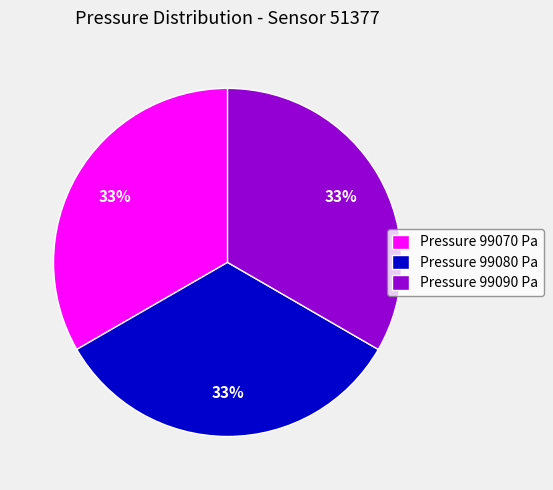

What is the ratio of the value at Pressure 99070 Pa to the value at Pressure 99080 Pa?

1.0